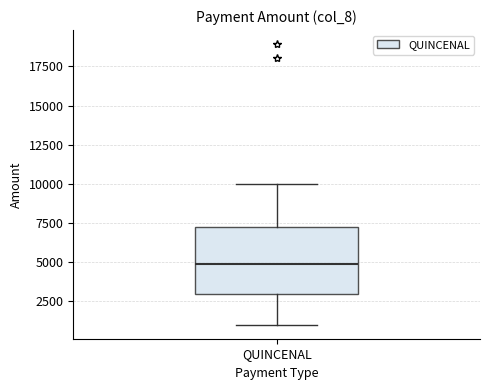

Transcribe this box plot: give where the median line is, the range the box spans, and where the two whiskers end, as read against the y-axis. The values are not printed on the chart, so give them approximately, as read against the axis.

median 5000, box 3000 to 7500, whiskers 1000 to 10000